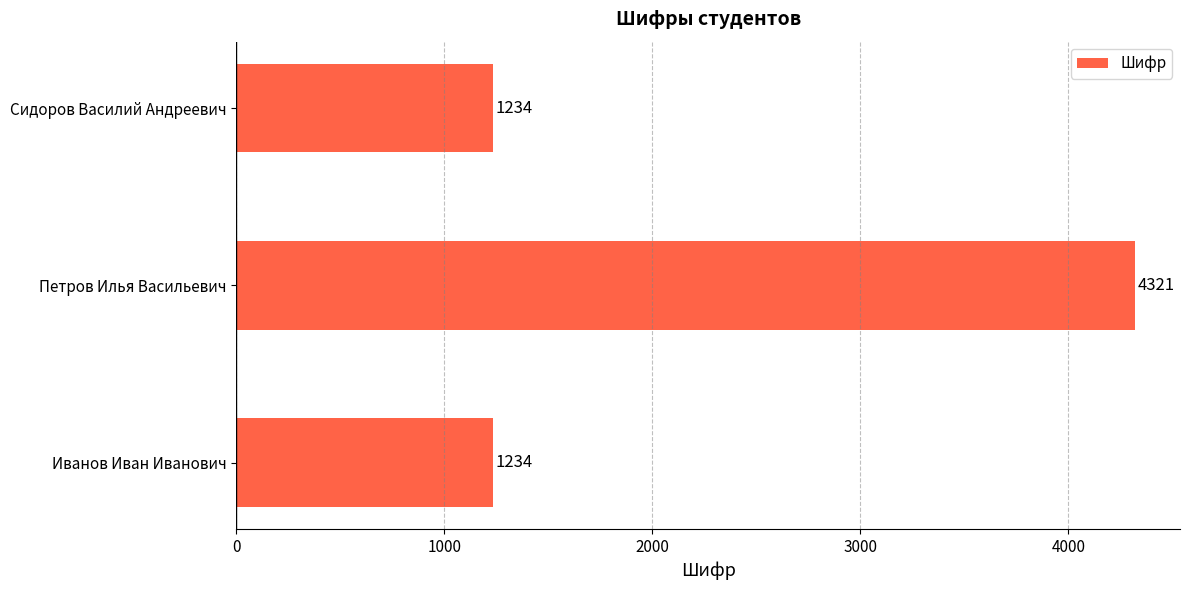

The value at Петров Илья Васильевич is 1270. True or false?

False